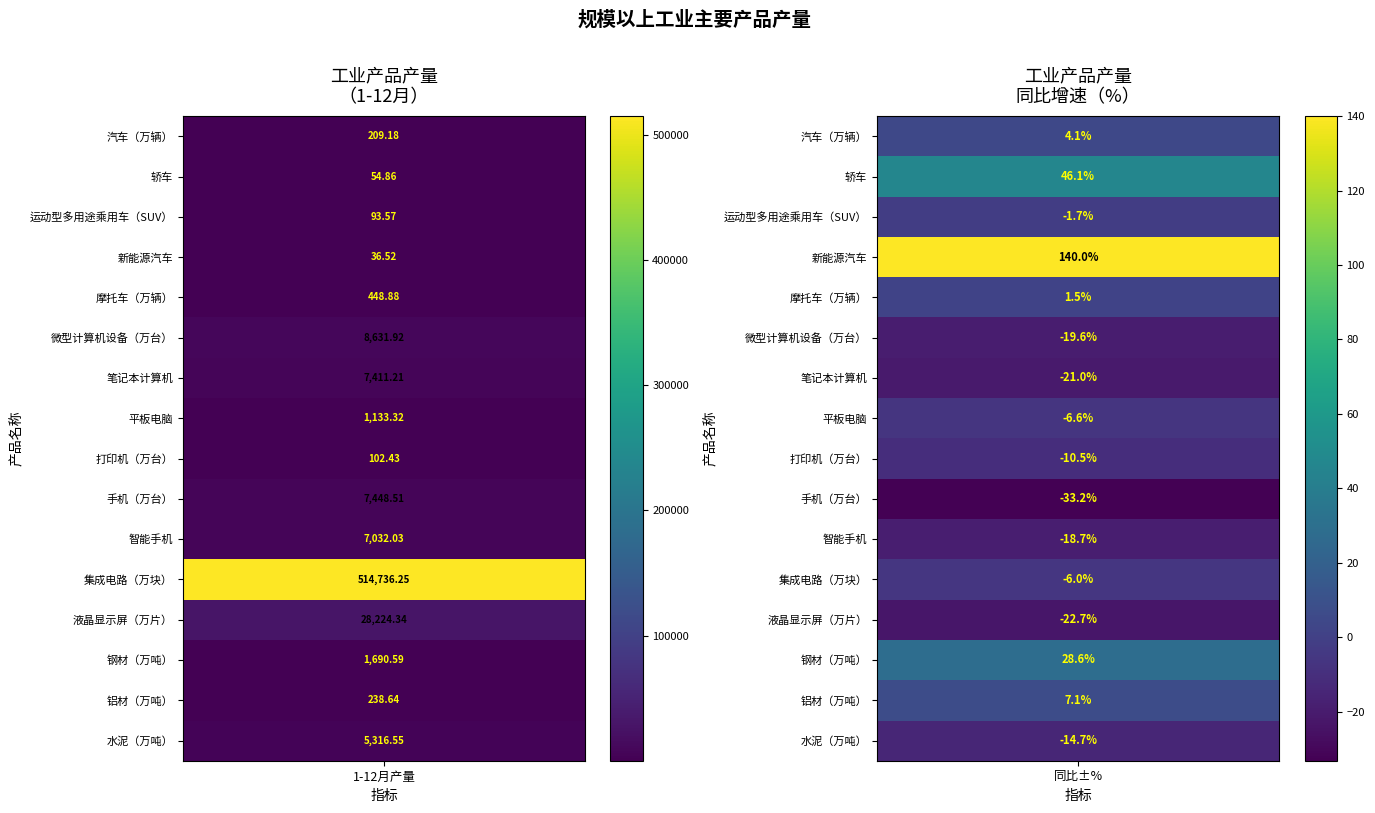

Read the 钢材（万吨） value at 0.

1690.6